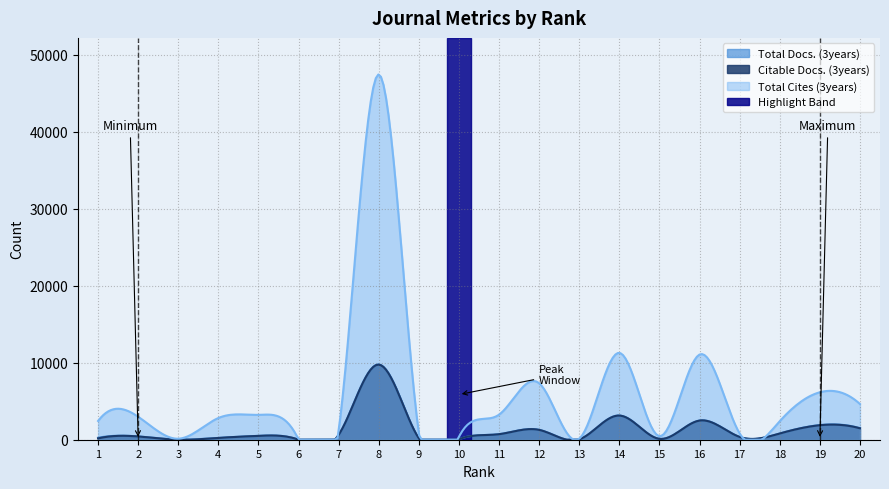

Is the value of Total Cites (3years) at 4 greater than the value of Citable Docs. (3years) at 1?

Yes